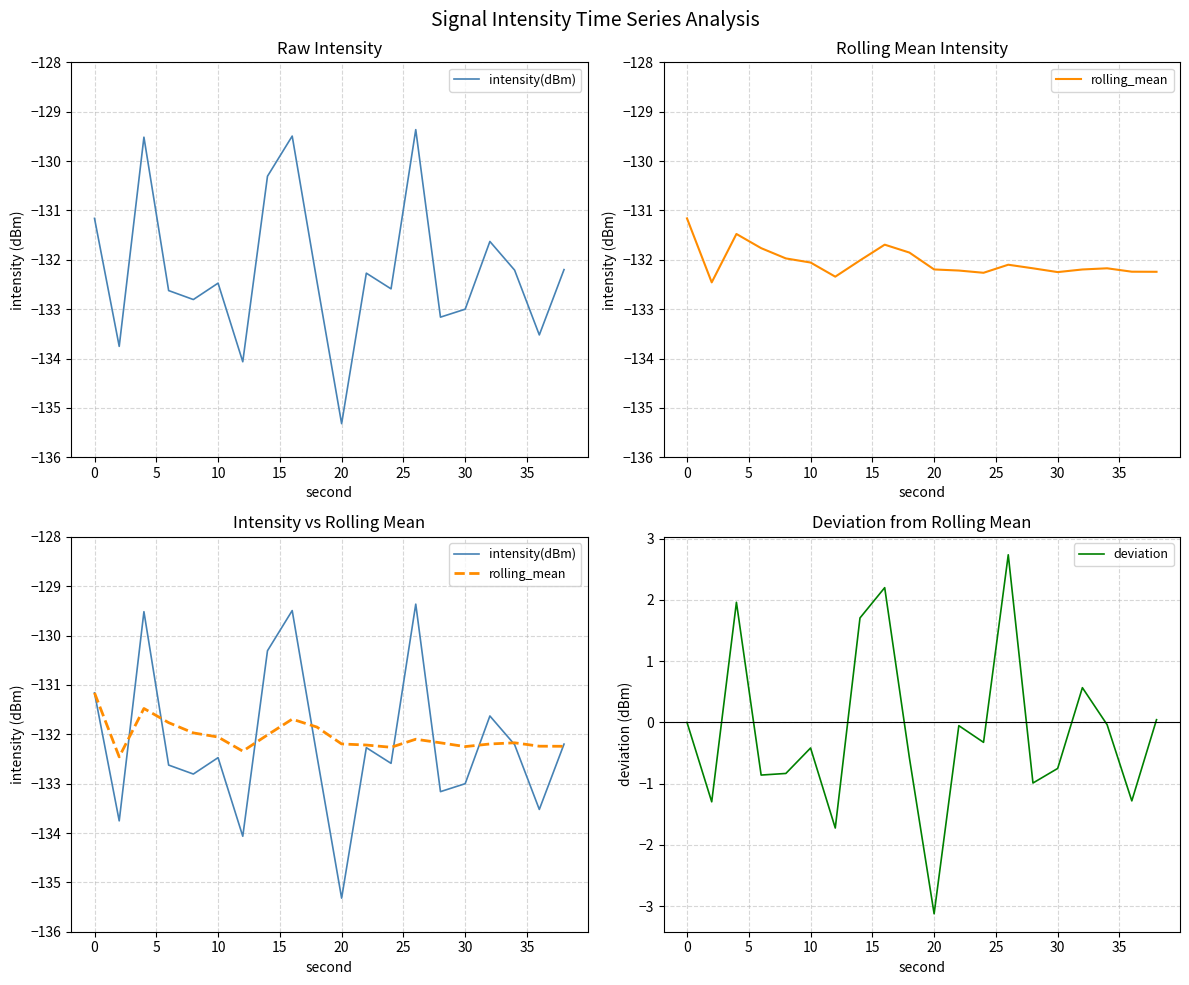

What is the difference between the second highest and minimum values in the deviation series?

5.3